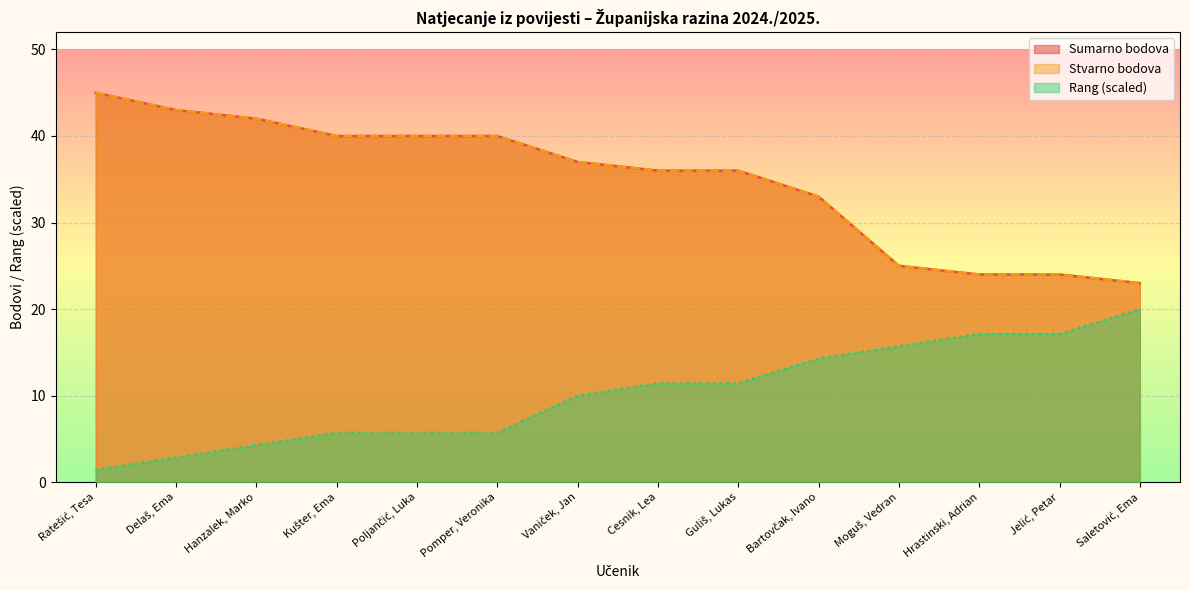

What is the approximate value of Rang at Vaniček, Jan?

10.0